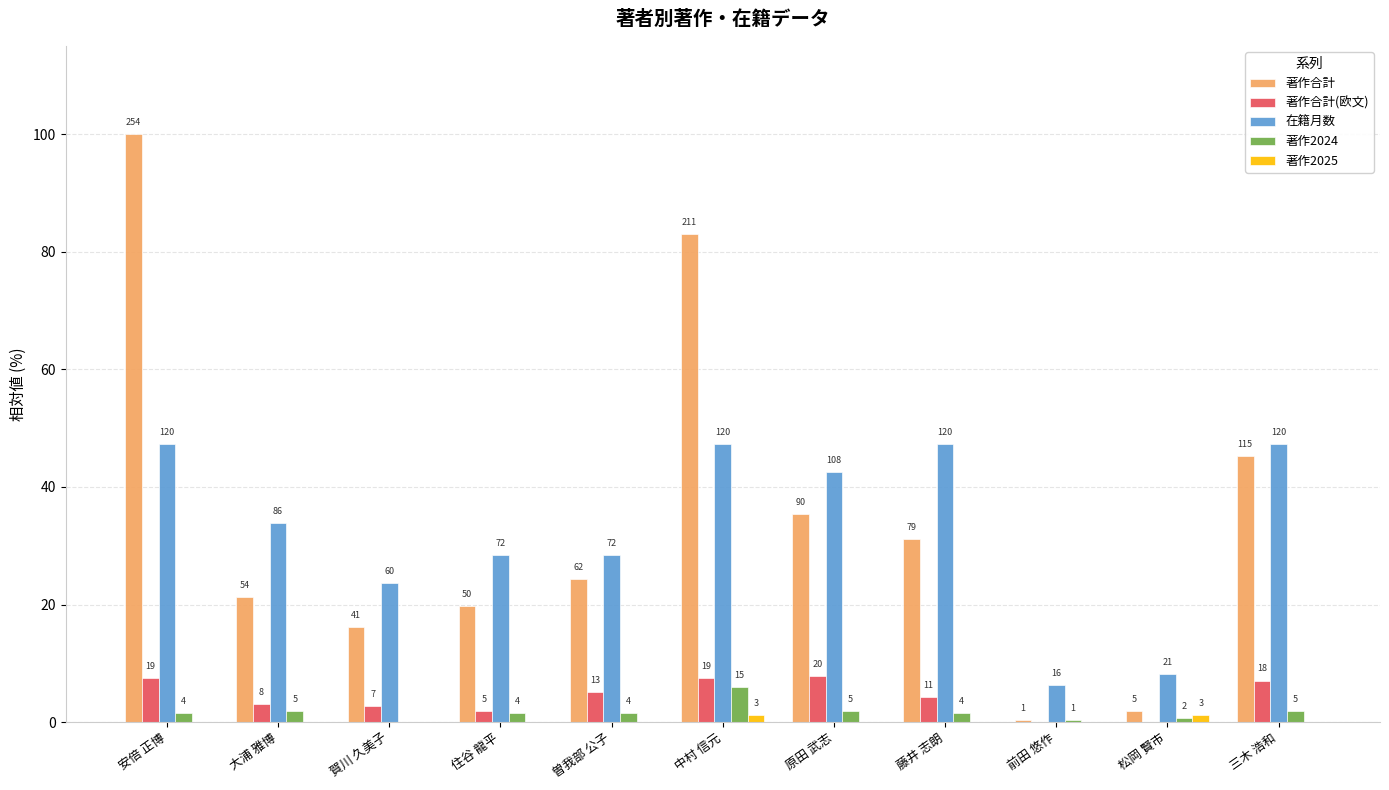

Reading left to right, list all the values displayed in this chart.

著作合計: 安倍 正博=100.0	大浦 雅博=21.3	賀川 久美子=16.1	住谷 龍平=19.7	曽我部 公子=24.4	中村 信元=83.1	原田 武志=35.4	藤井 志朗=31.1	前田 悠作=0.4	松岡 賢市=2.0	三木 浩和=45.3
著作合計(欧文): 安倍 正博=7.5	大浦 雅博=3.1	賀川 久美子=2.8	住谷 龍平=2.0	曽我部 公子=5.1	中村 信元=7.5	原田 武志=7.9	藤井 志朗=4.3	前田 悠作=0.0	松岡 賢市=0.0	三木 浩和=7.1
在籍月数: 安倍 正博=47.2	大浦 雅博=33.9	賀川 久美子=23.6	住谷 龍平=28.3	曽我部 公子=28.3	中村 信元=47.2	原田 武志=42.5	藤井 志朗=47.2	前田 悠作=6.3	松岡 賢市=8.3	三木 浩和=47.2
著作2024: 安倍 正博=1.6	大浦 雅博=2.0	賀川 久美子=0.0	住谷 龍平=1.6	曽我部 公子=1.6	中村 信元=5.9	原田 武志=2.0	藤井 志朗=1.6	前田 悠作=0.4	松岡 賢市=0.8	三木 浩和=2.0
著作2025: 安倍 正博=0.0	大浦 雅博=0.0	賀川 久美子=0.0	住谷 龍平=0.0	曽我部 公子=0.0	中村 信元=1.2	原田 武志=0.0	藤井 志朗=0.0	前田 悠作=0.0	松岡 賢市=1.2	三木 浩和=0.0